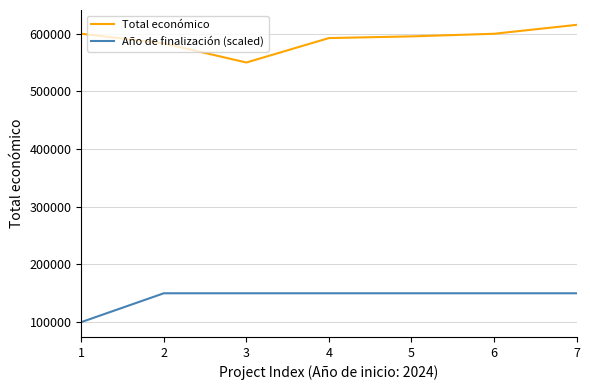

At which category is the sum across all series the highest?

7